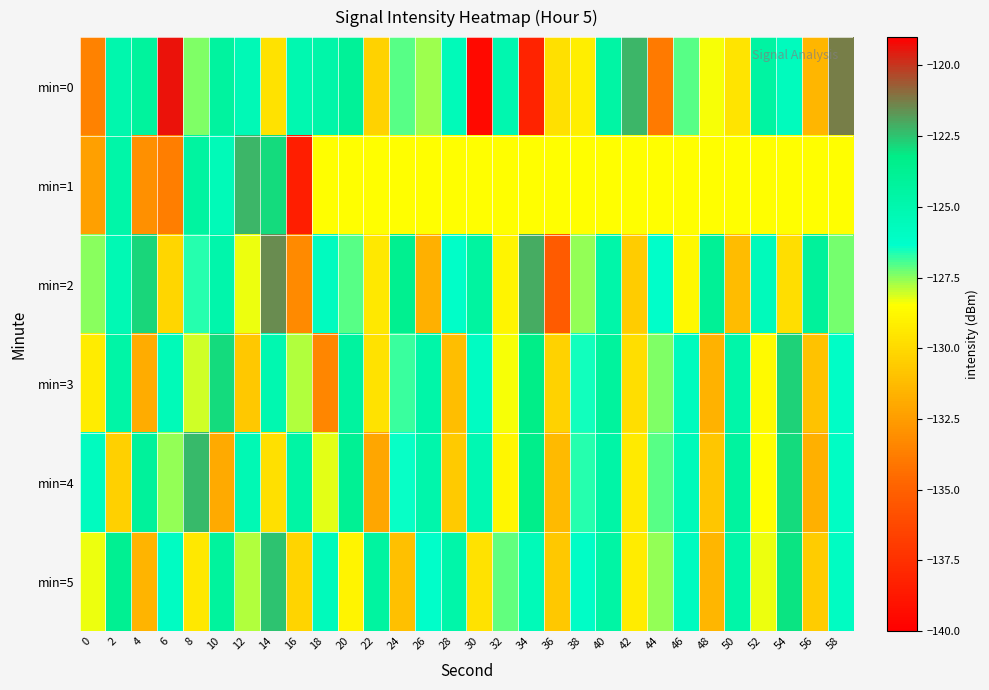

How many series are shown in this chart?

6